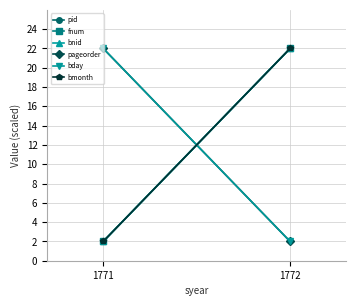

What is the average value of the bmonth series?

12